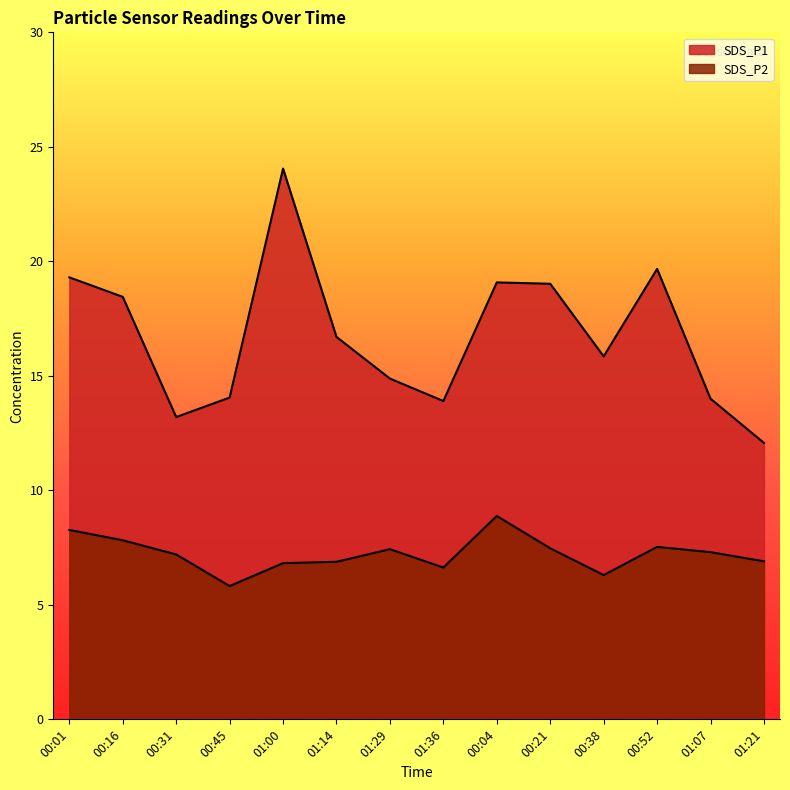

Which series changed the most between 01:29 and 01:07?

SDS_P1